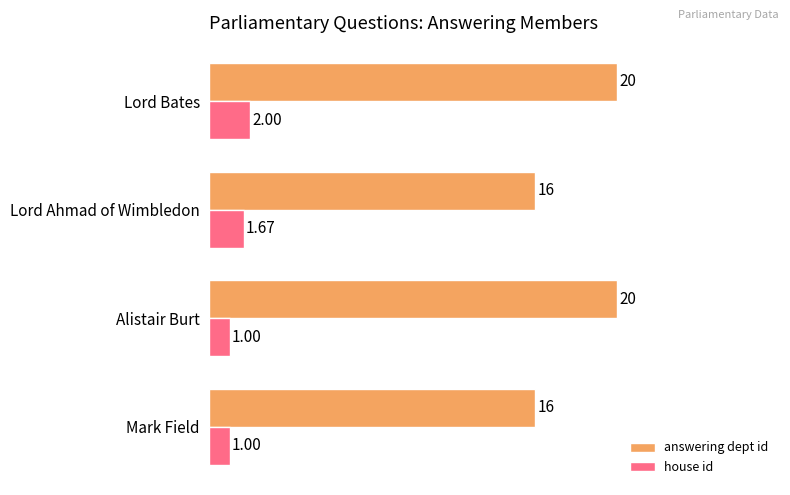

Rank the series by their maximum value, from lowest to highest.

house id, answering dept id